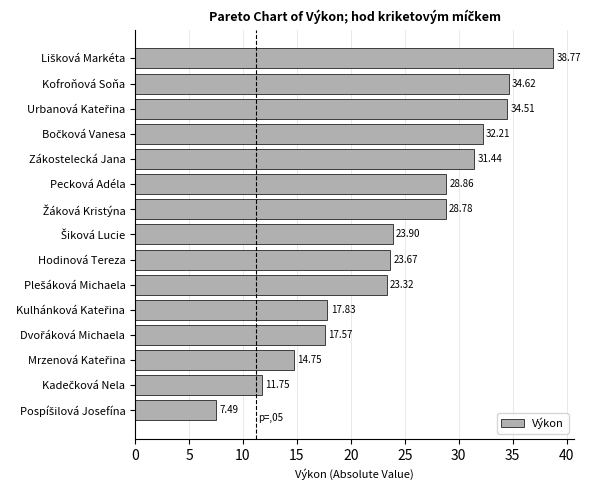

How many data points are less than 23?

5